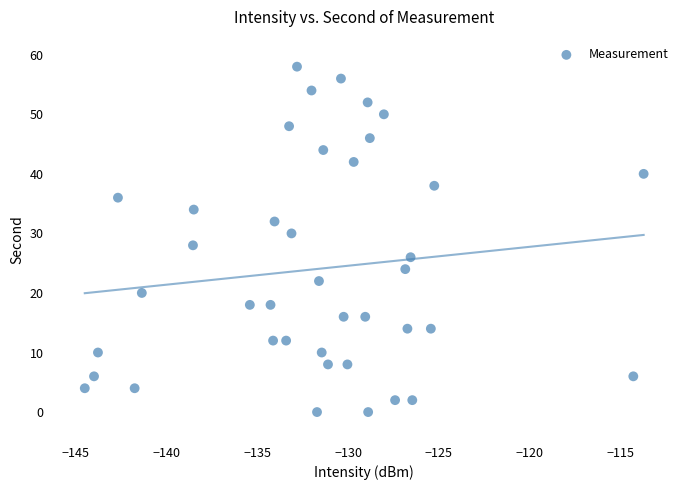

What is the range of Y values (max minus min)?

58